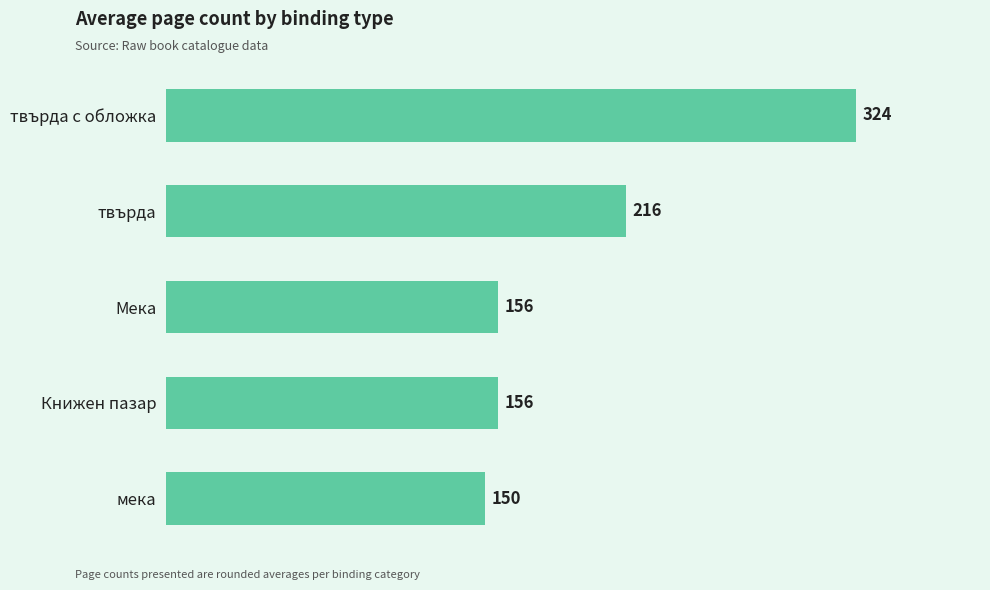

What is the difference between the maximum and minimum values?

174